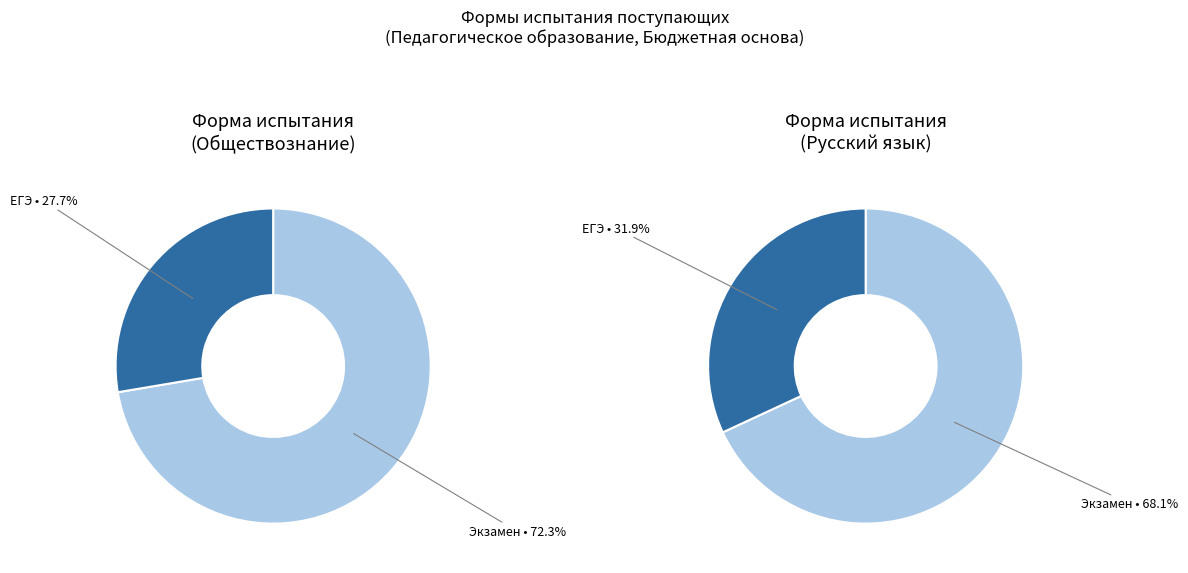

Which slice is the largest?

Экзамен